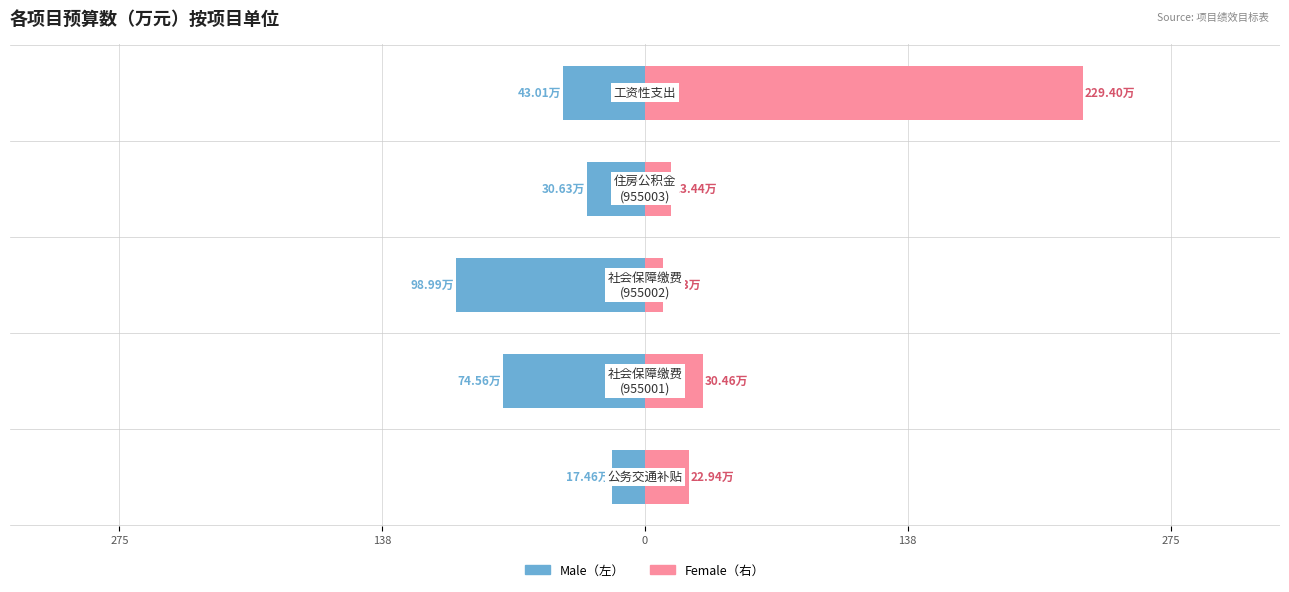

How many bars are there in total?

10